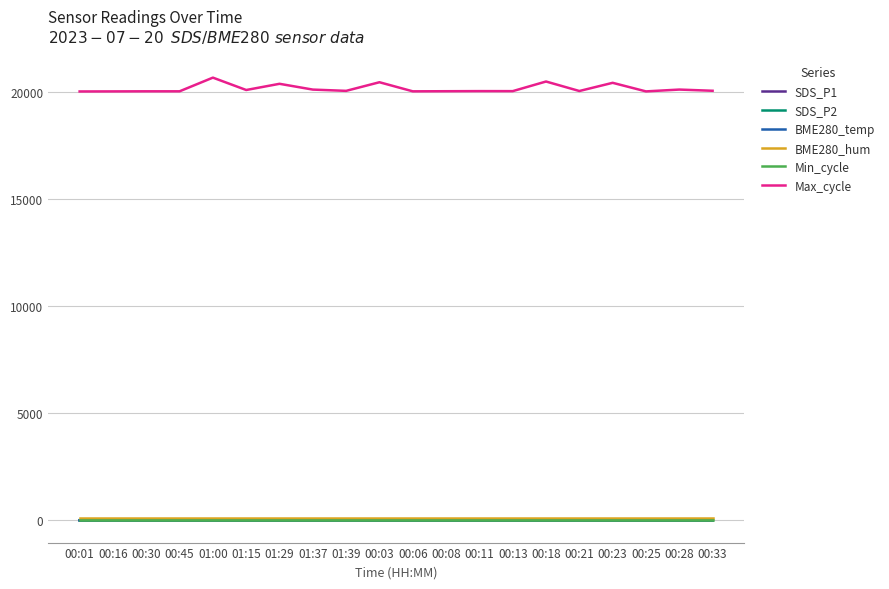

Is the value of Max_cycle at 00:18 greater than the value of SDS_P1 at 00:13?

Yes